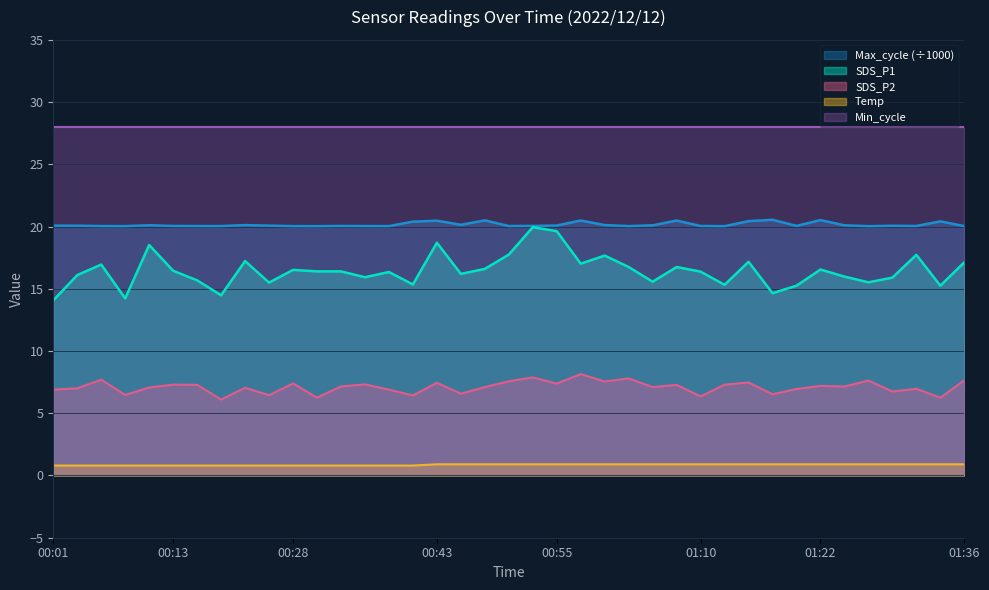

Is it true that SDS_P1 equals 8.7 at 00:33?

False